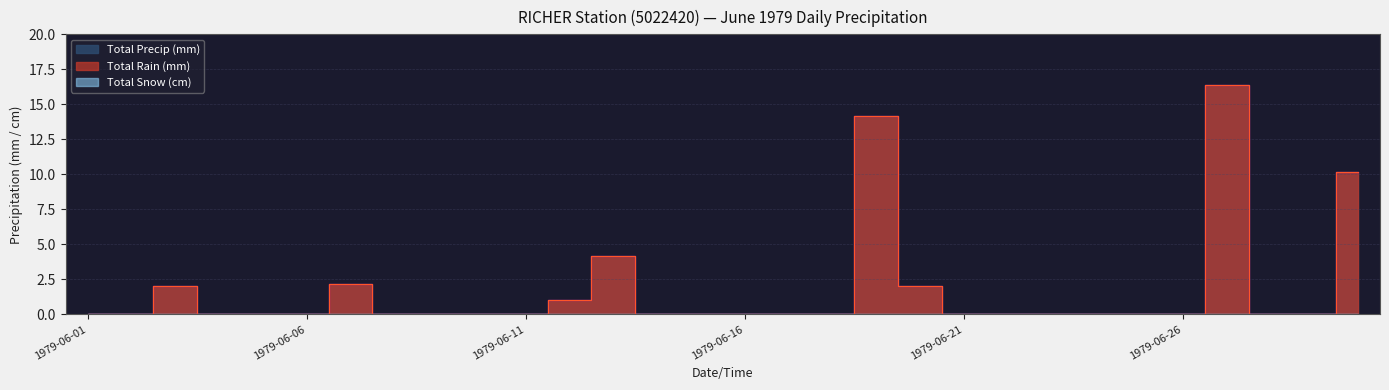

Which category has the lowest value across all series?

1979-06-01